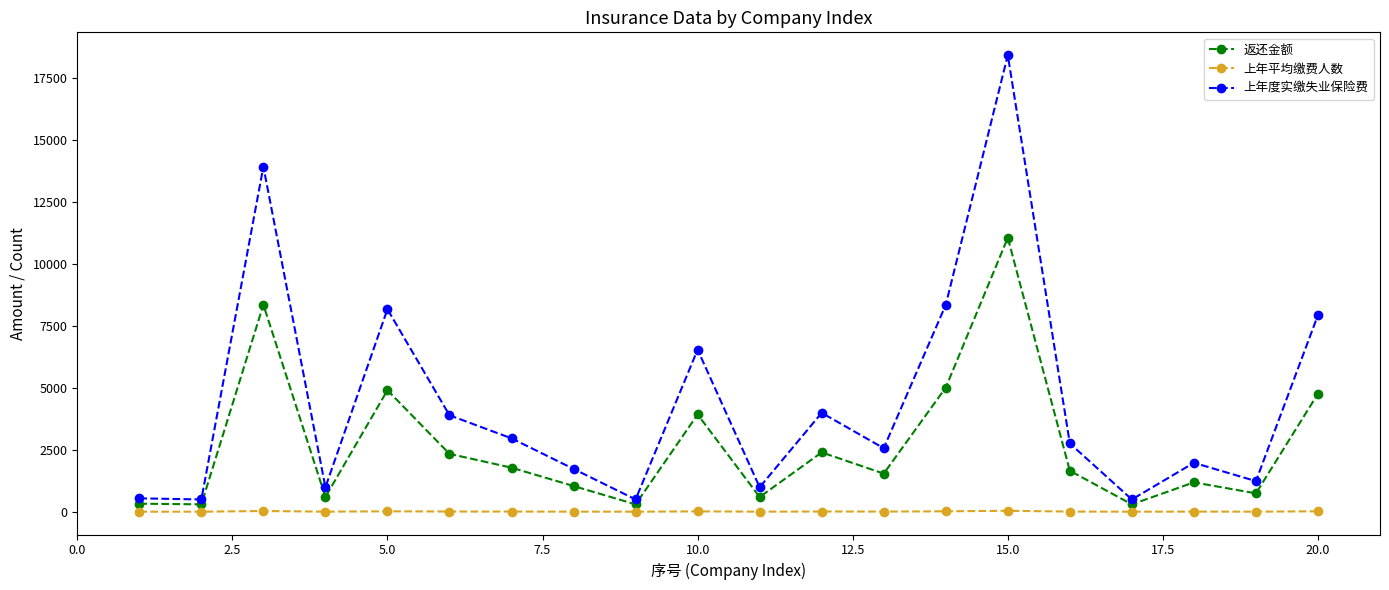

What is the maximum value shown in the chart?

18426.2